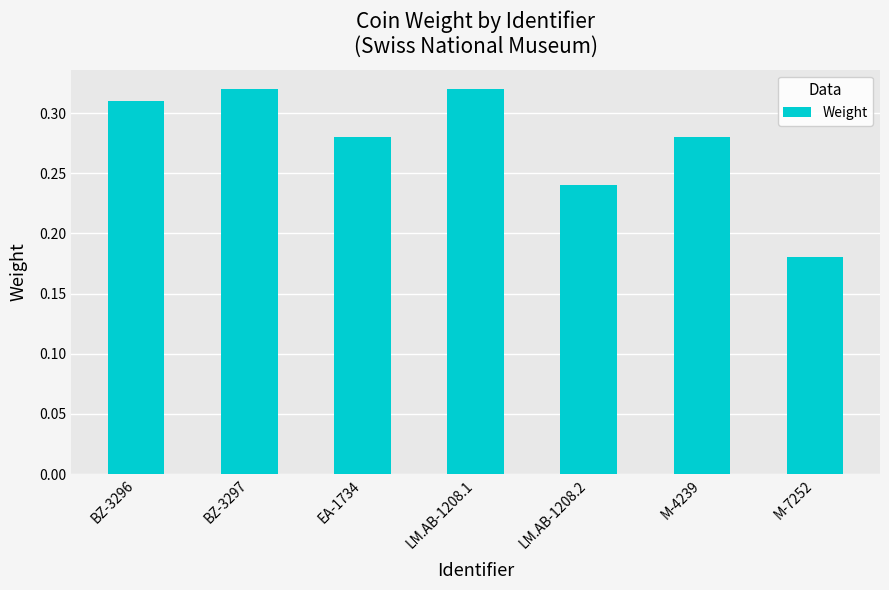

At which category does the chart reach its minimum across all series?

M-7252